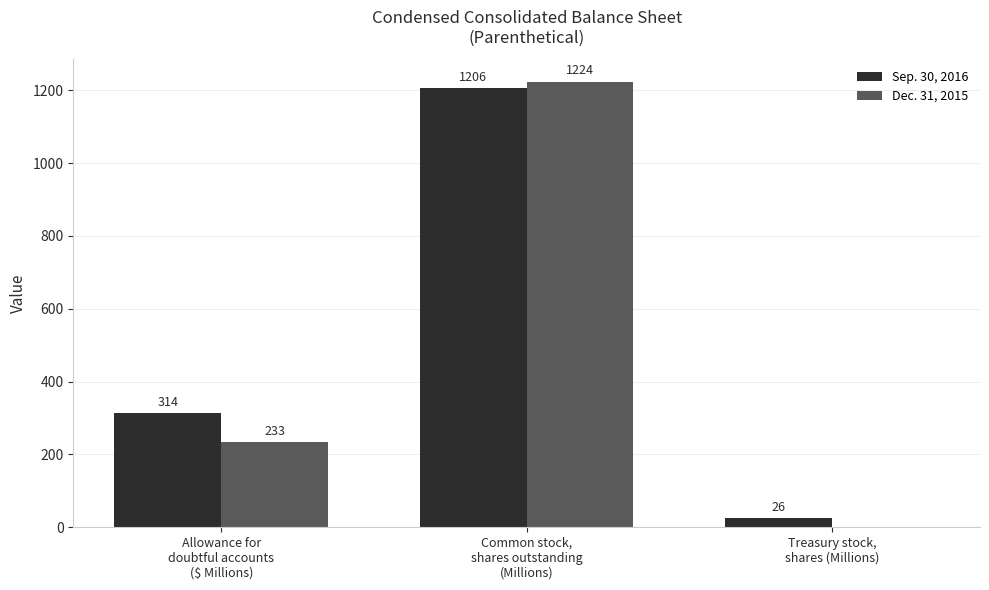

What is the maximum value for Sep. 30, 2016?

1206